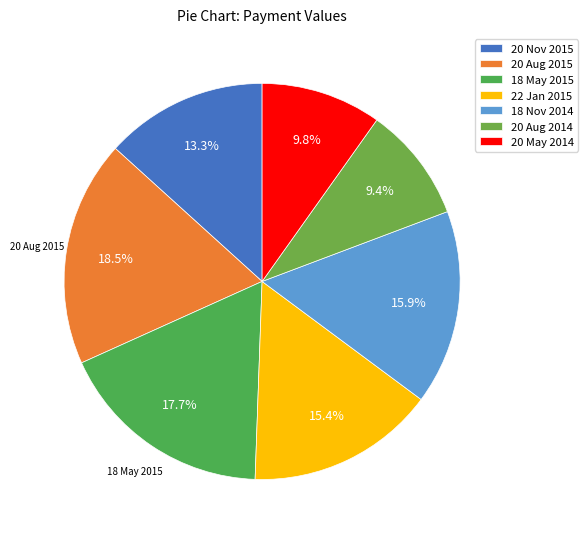

True or false: 20 Aug 2015 accounts for 18% of the total.

True